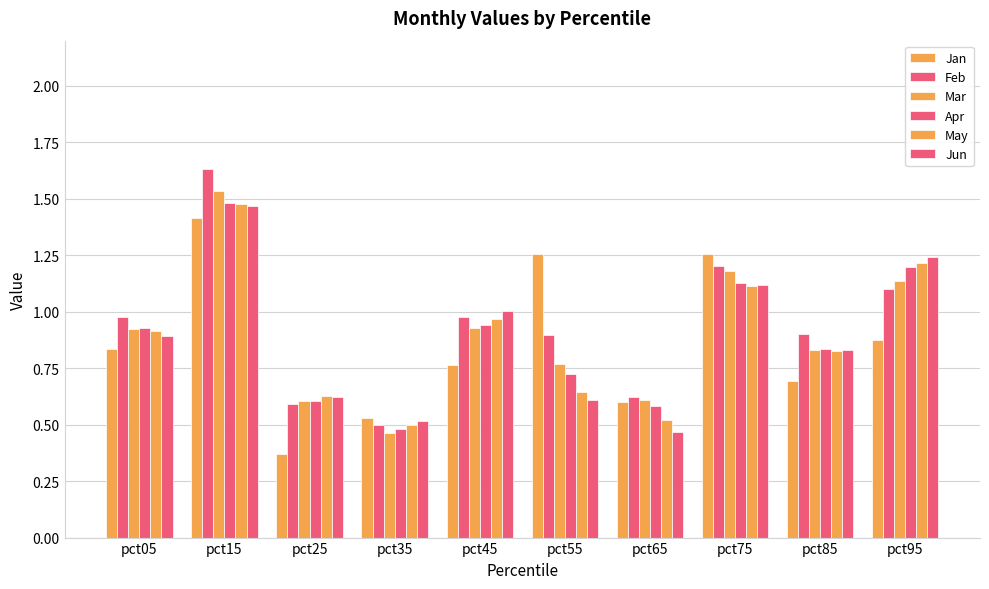

What is the average value of the Apr series?

0.9